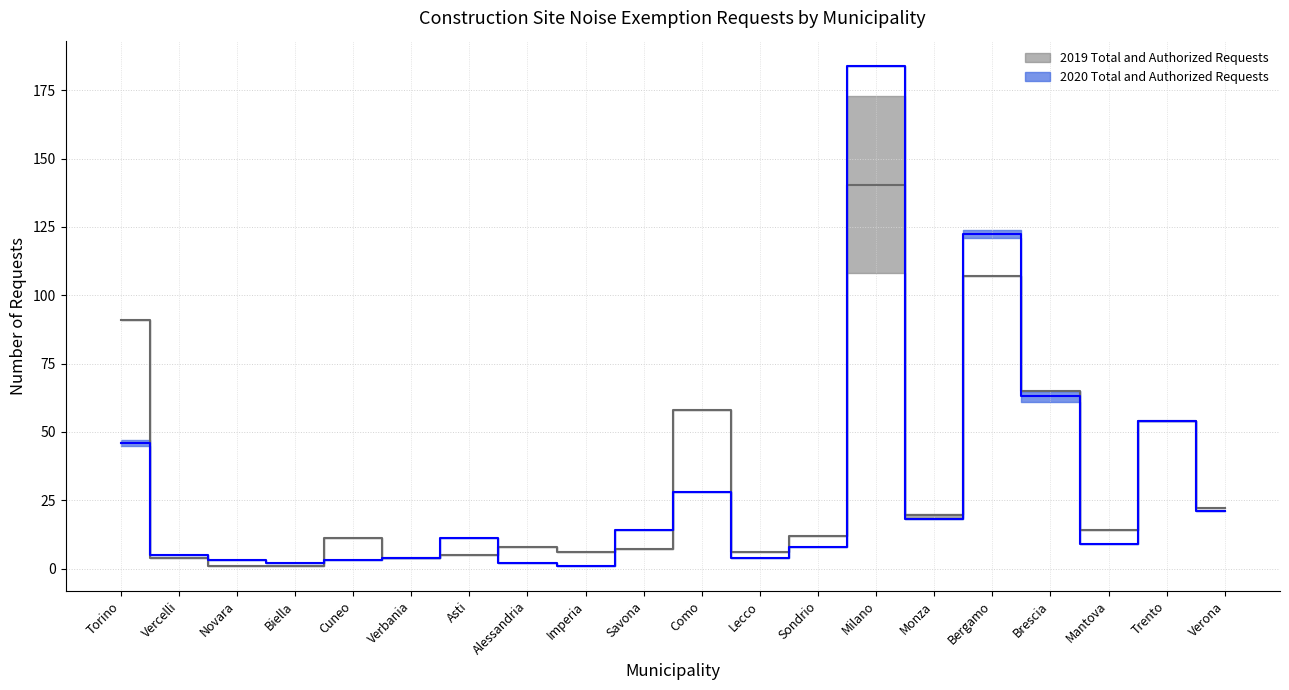

Reading right to left, what are all the values shown in this chart?

2019_total_authorized: 22.0	54.0	14.0	65.0	107.0	19.5	140.5	12.0	6.0	58.0	7.0	6.0	8.0	5.0	4.0	11.0	1.0	1.0	4.0	91.0
2020_total_authorized: 21.0	54.0	9.0	63.0	122.5	18.0	184.0	8.0	4.0	28.0	14.0	1.0	2.0	11.0	4.0	3.0	2.0	3.0	5.0	46.0